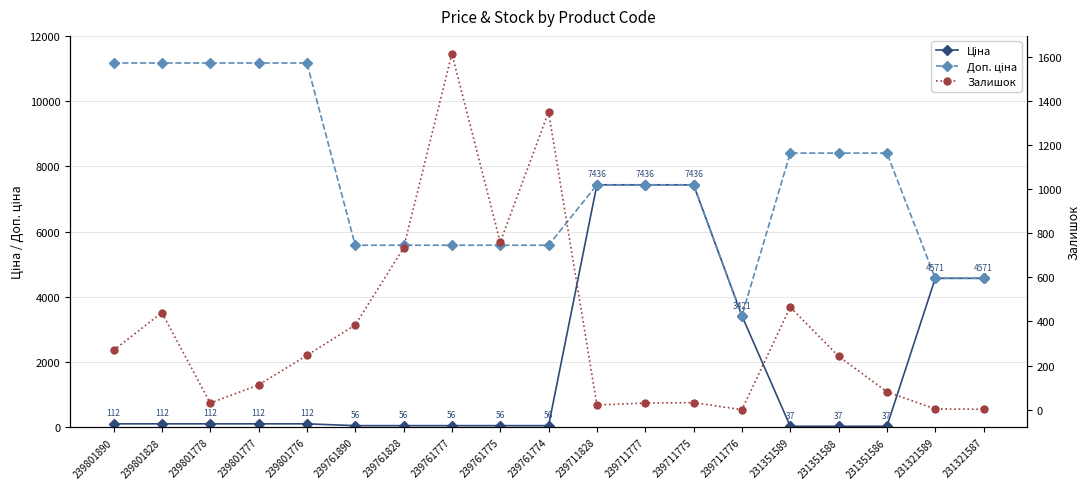

How many lines are shown in the chart?

3